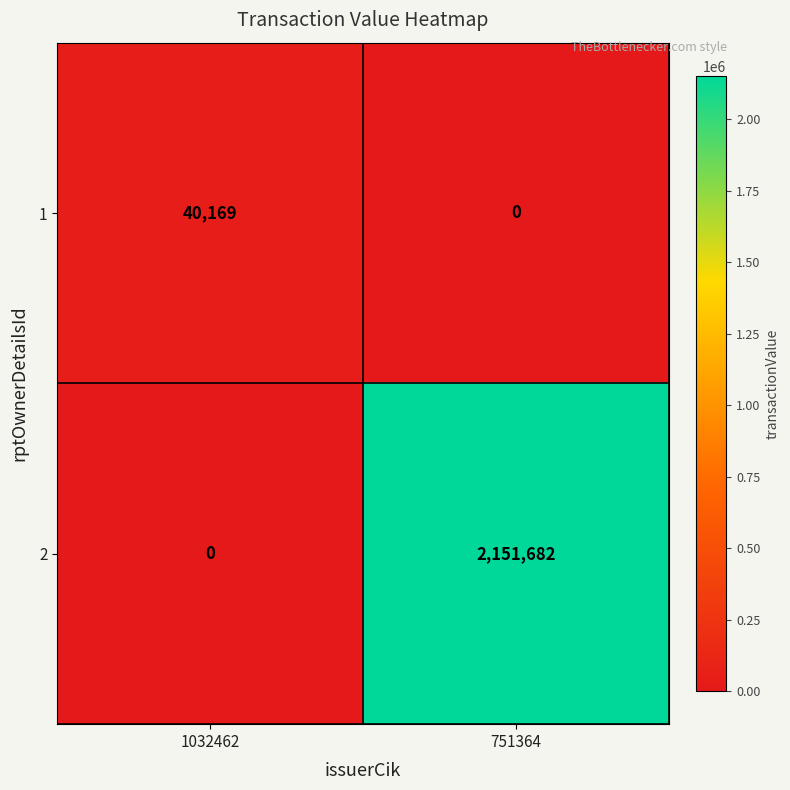

True or false: 2 has a value of 1485768 at 1032462.

False